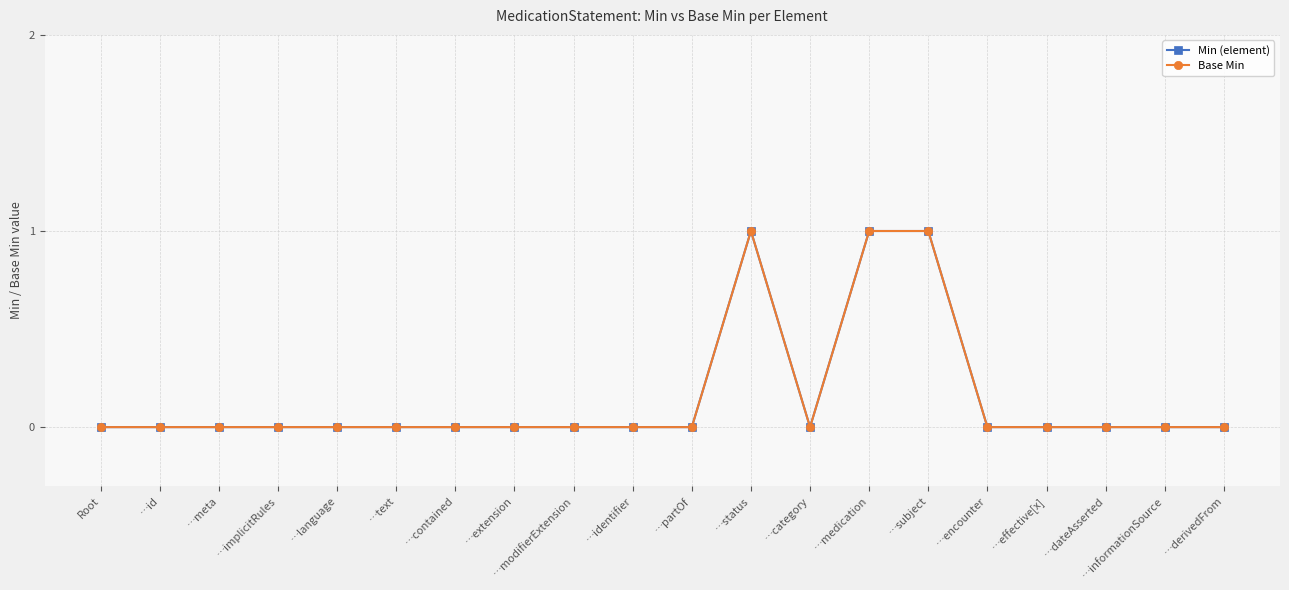

Is this an area chart (filled region under the line)?

No